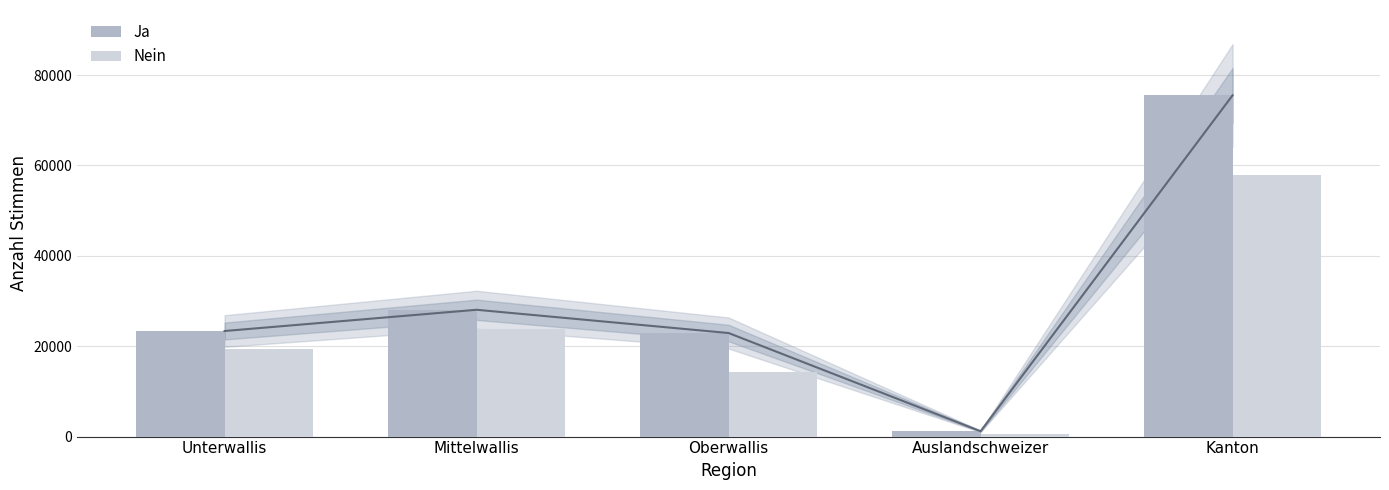

Reading right to left, list all the values displayed in this chart.

Ja: Kanton=75523	Auslandschweizer=1178	Oberwallis=22917	Mittelwallis=28063	Unterwallis=23365
Nein: Kanton=57912	Auslandschweizer=490	Oberwallis=14237	Mittelwallis=23875	Unterwallis=19310